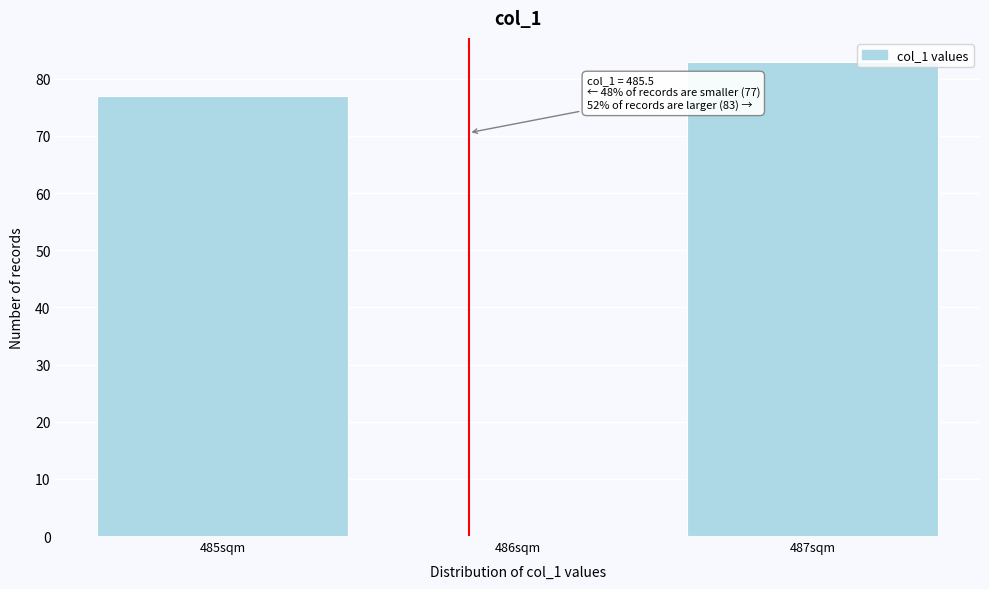

Reading right to left, list all the values displayed in this chart.

487sqm=83	486sqm=0	485sqm=77